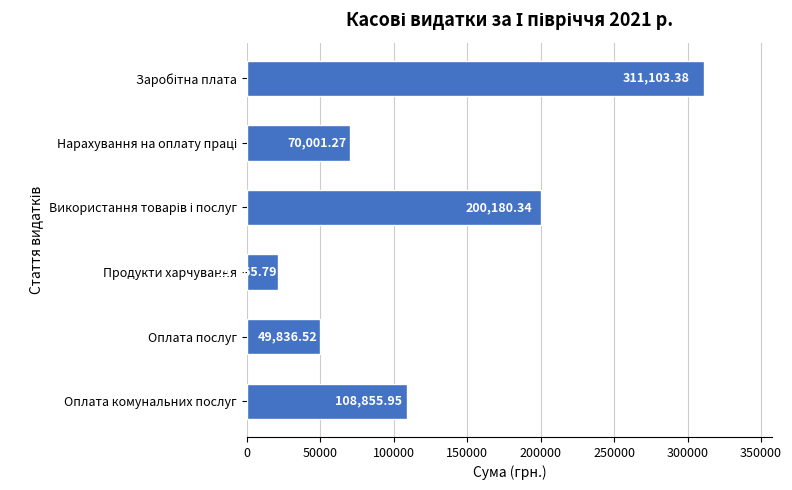

What is the difference between the maximum and minimum values?

290037.6